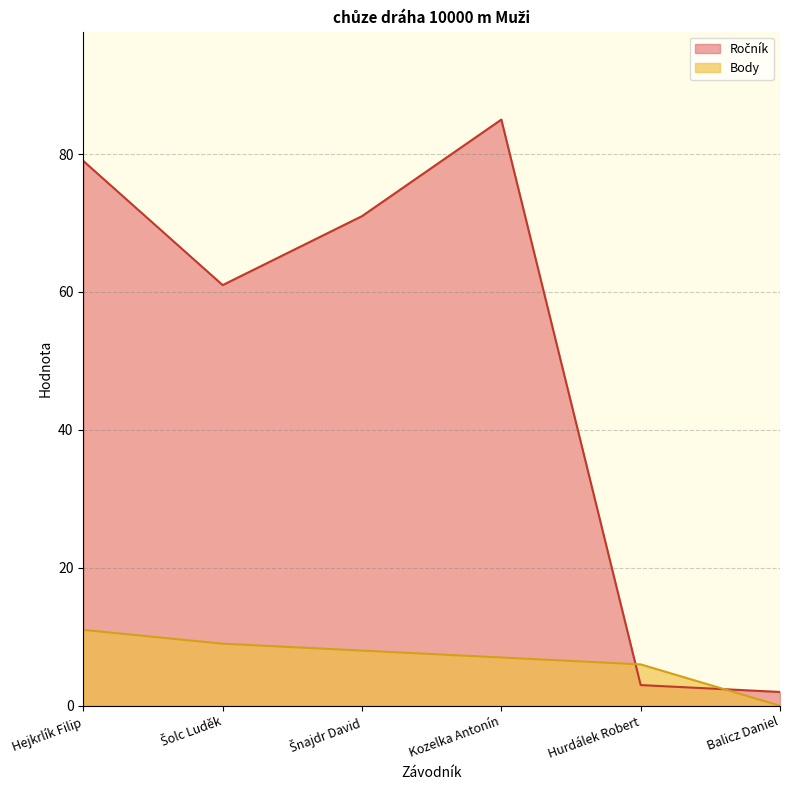

How many values in the Body series are below 8?

3